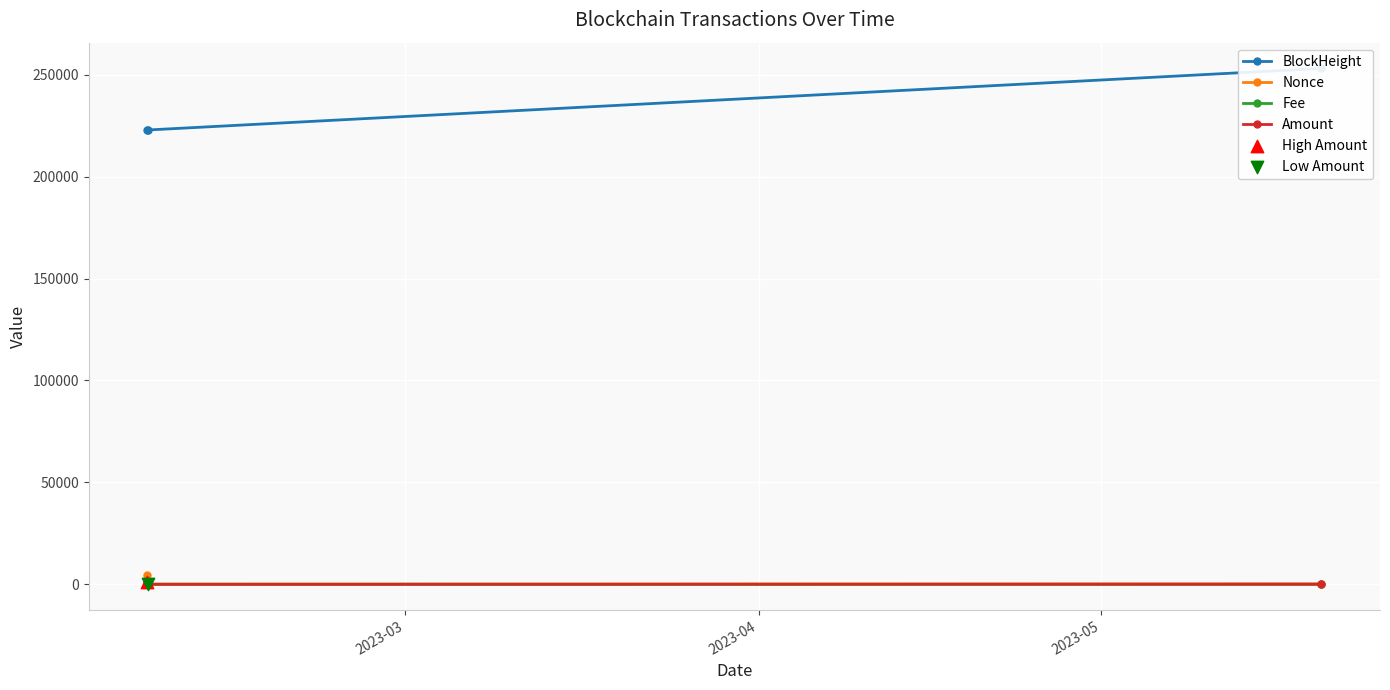

Which series has the largest total across all categories?

BlockHeight